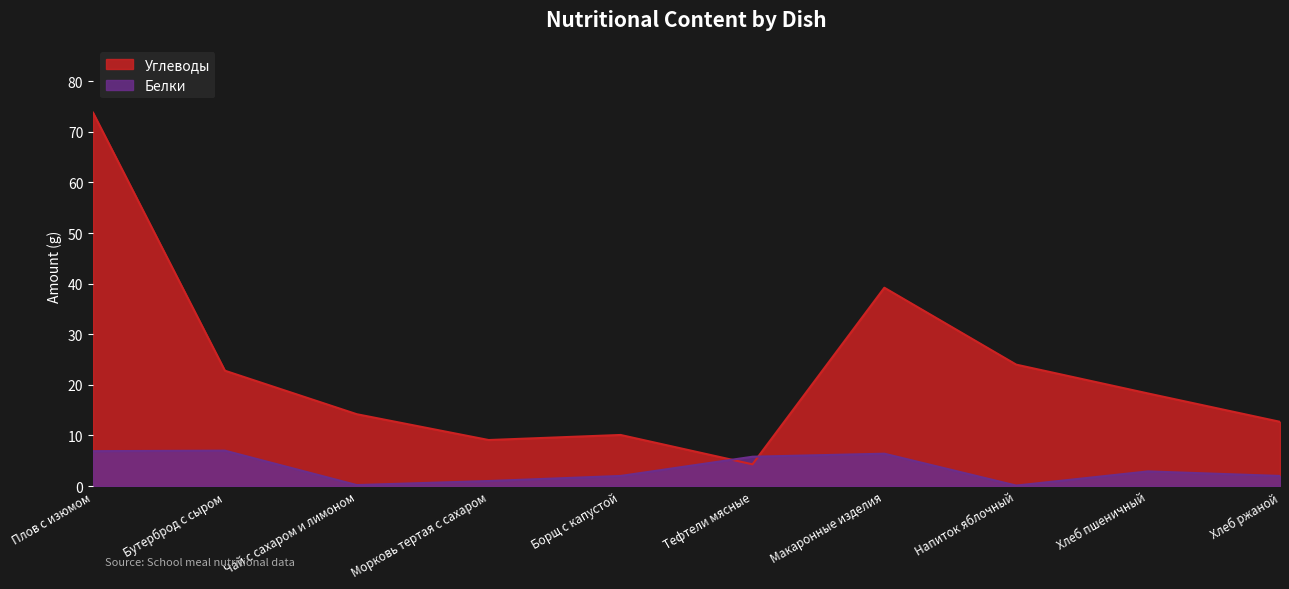

Reading left to right, what are all the values shown in this chart?

Углеводы: 73.8	22.8	14.2	9.1	10.1	4.3	39.2	24.0	18.3	12.7
Белки: 6.9	7.0	0.2	1.0	2.0	5.8	6.4	0.1	2.9	2.0